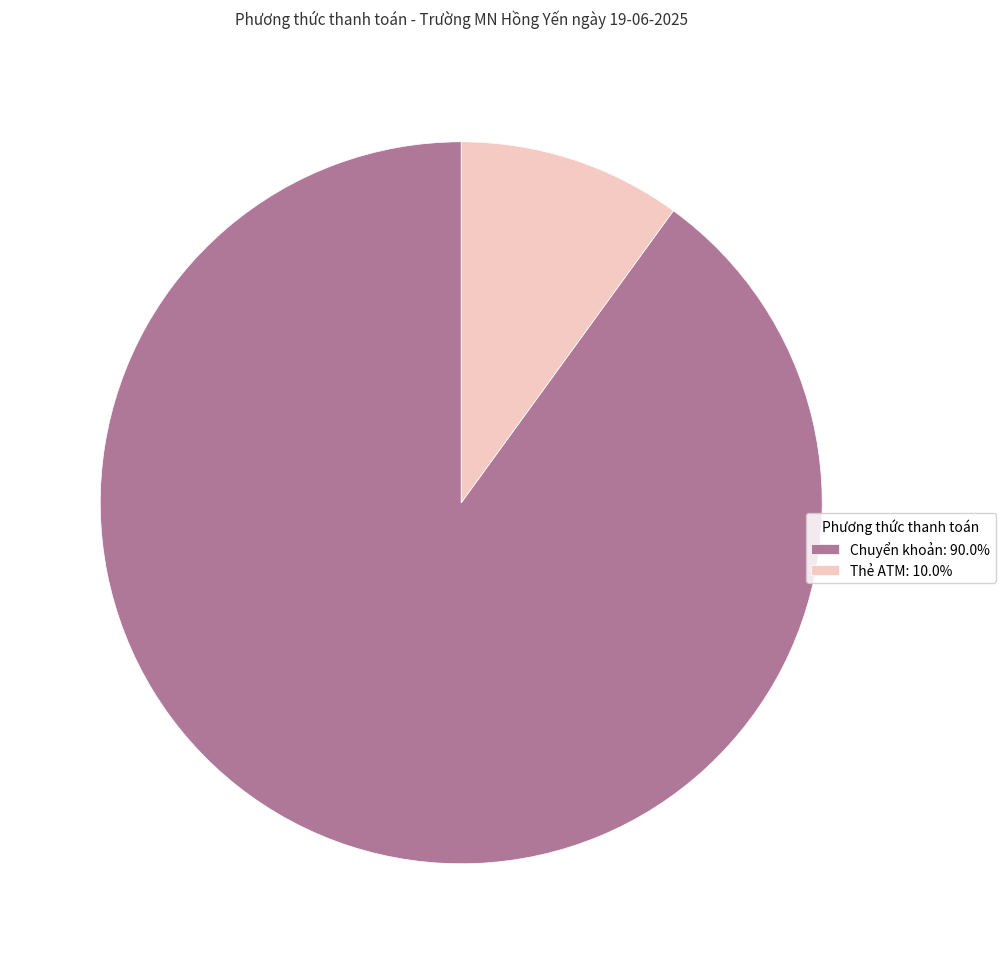

Count the number of slices in the pie.

2